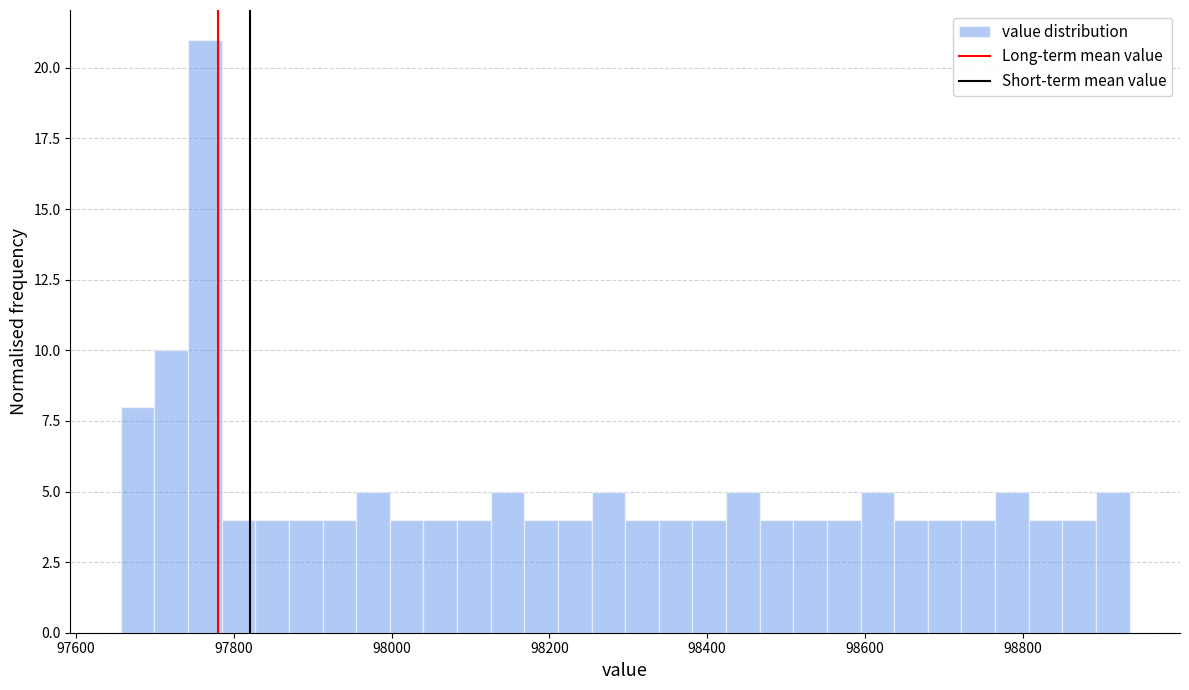

Around what value on the x-axis is the tallest bar? Give the approximate position of its centre, as read against the axis.

97760